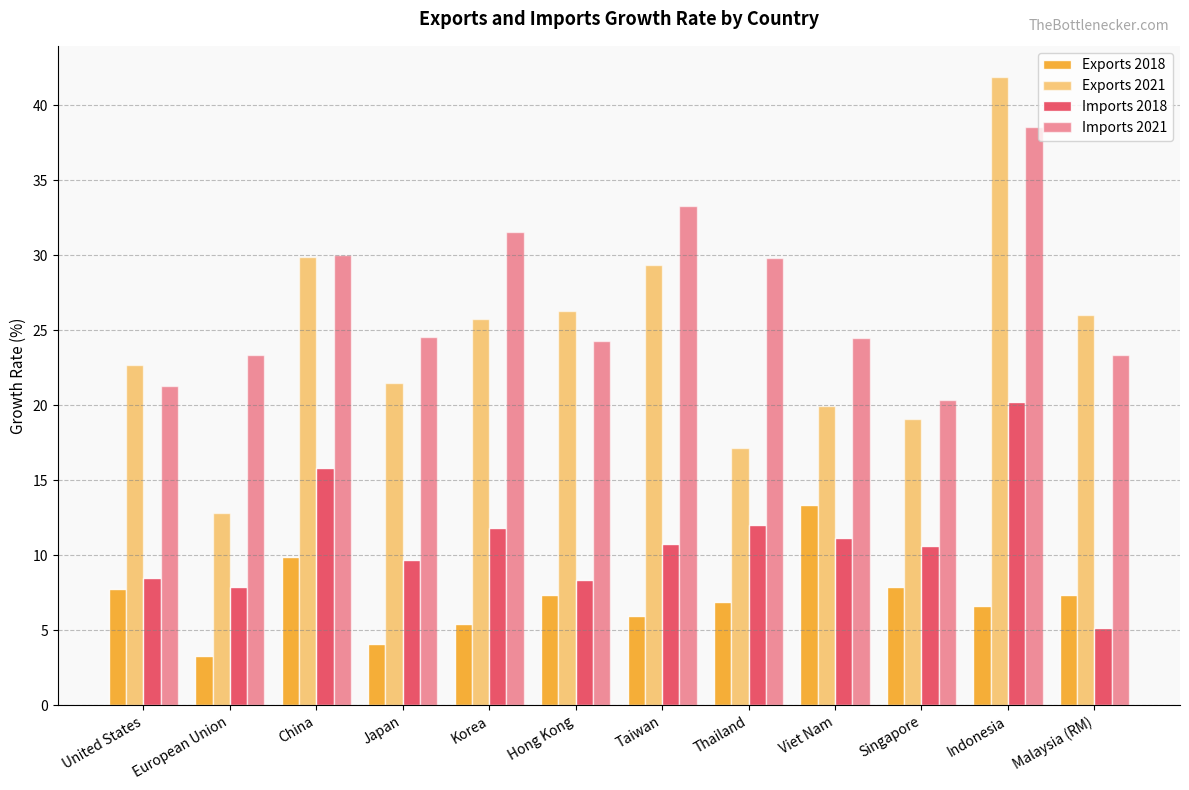

Reading left to right, transcribe all the data shown in this chart.

Exports 2018: 7.7	3.3	9.9	4.1	5.4	7.4	5.9	6.9	13.3	7.9	6.6	7.3
Exports 2021: 22.7	12.8	29.9	21.5	25.7	26.3	29.3	17.2	19.9	19.1	41.9	26.0
Imports 2018: 8.5	7.9	15.8	9.7	11.9	8.4	10.7	12.0	11.2	10.6	20.2	5.2
Imports 2021: 21.3	23.4	30.0	24.6	31.5	24.3	33.3	29.8	24.5	20.4	38.6	23.3